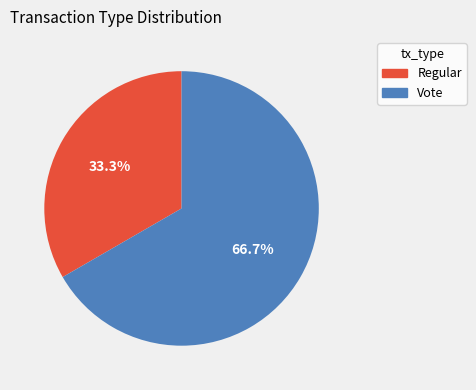

Is it true that Vote is 67% of the pie?

True